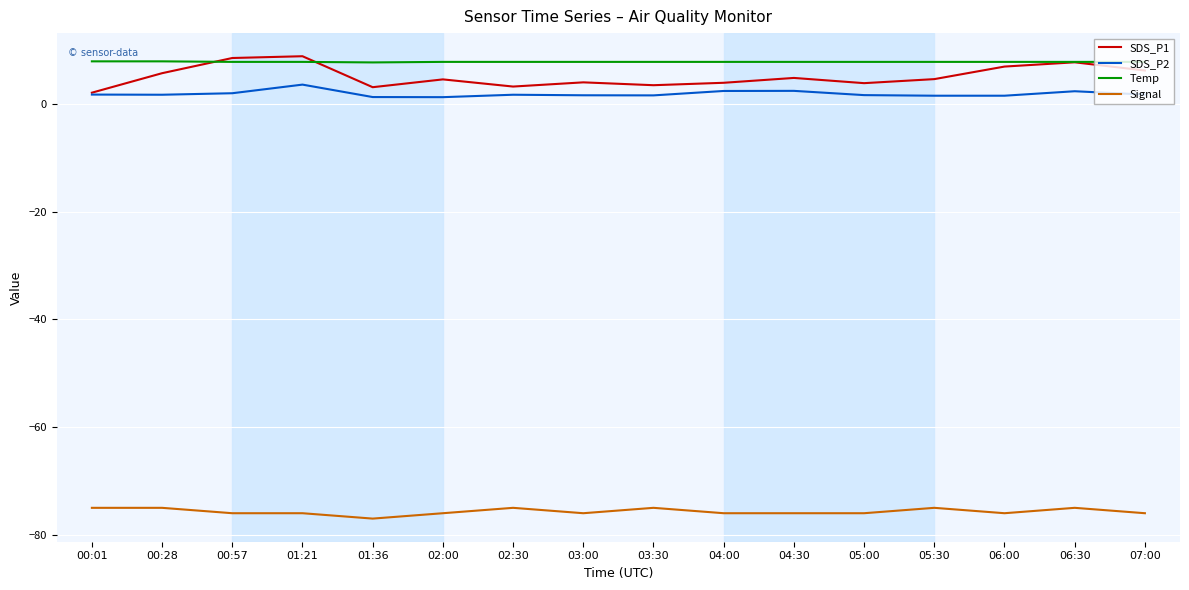

Is it true that SDS_P2 equals 1.7 at 07:00?

True